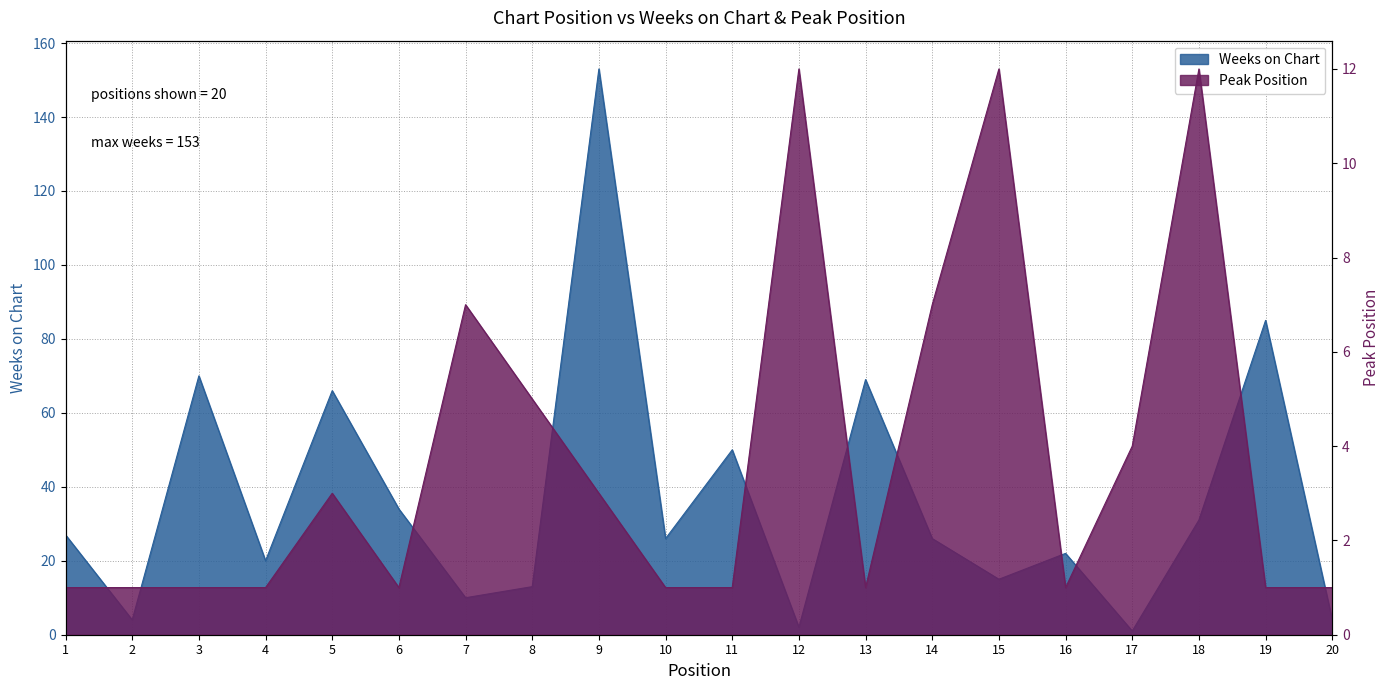

Is the value of Peak Position at 2 greater than the value of Weeks on Chart at 8?

No